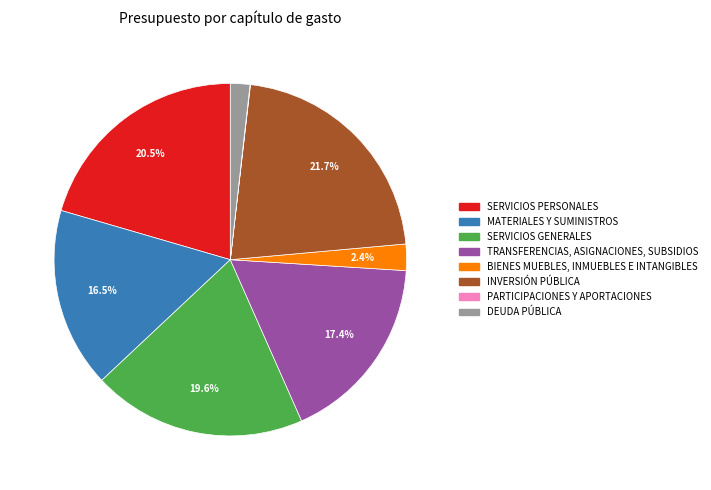

To the nearest percent, what is the average slice percentage?

12%